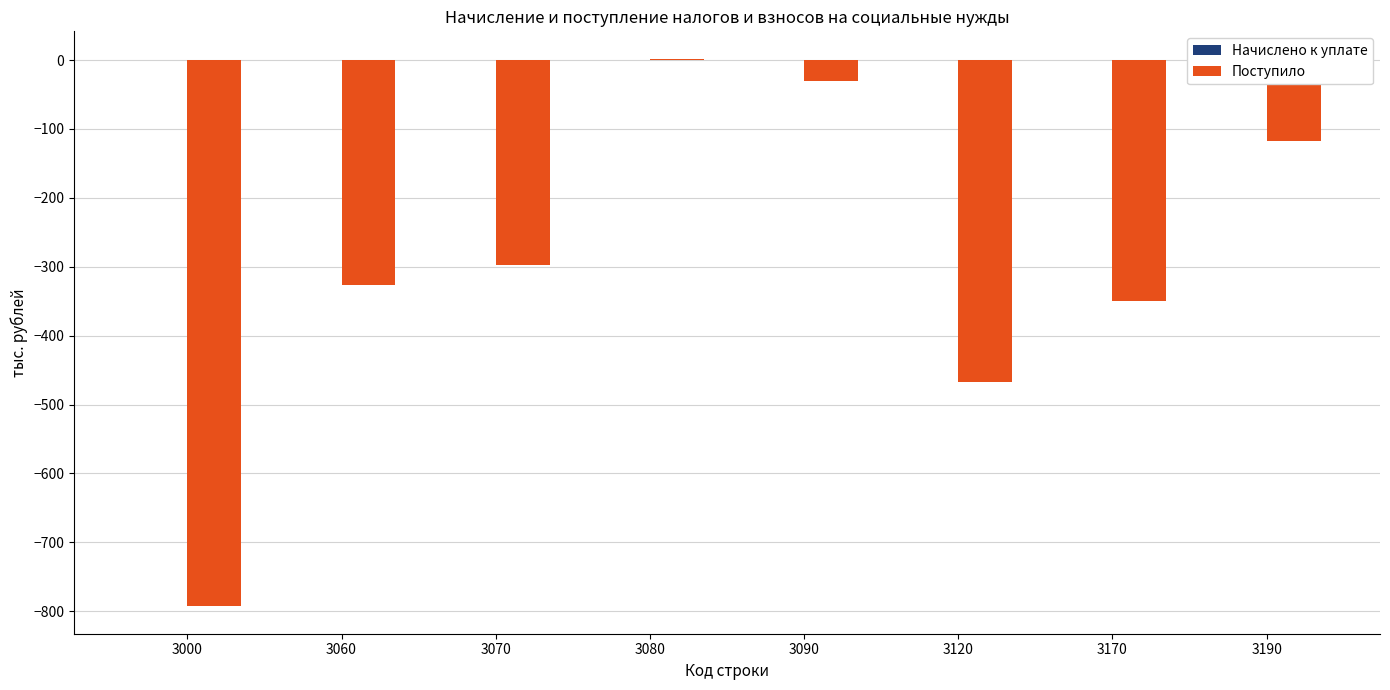

Are the bars horizontal?

No